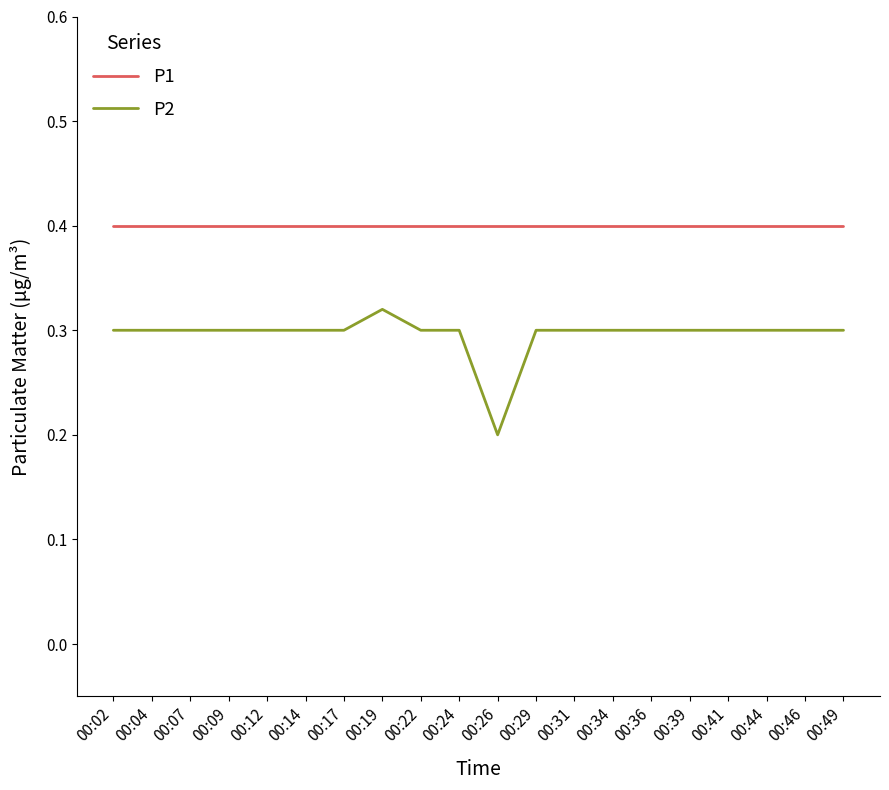

Which series has the widest spread of values?

P2